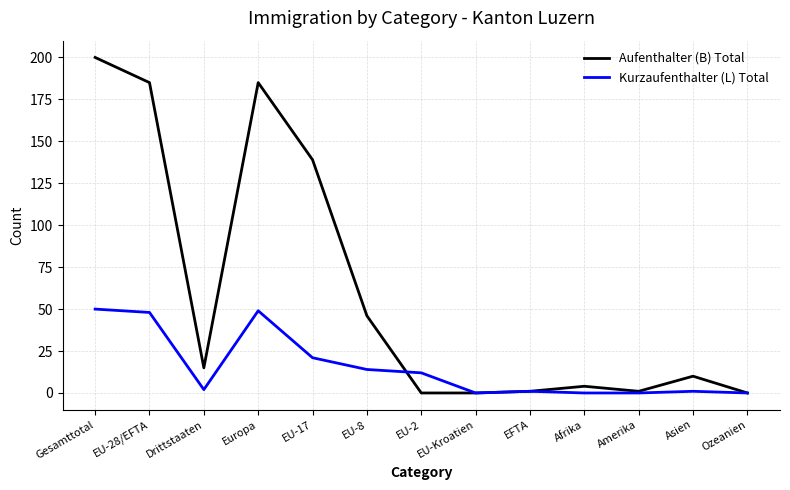

Rank the series by their average value, from highest to lowest.

Aufenthalter (B) Total, Kurzaufenthalter (L) Total